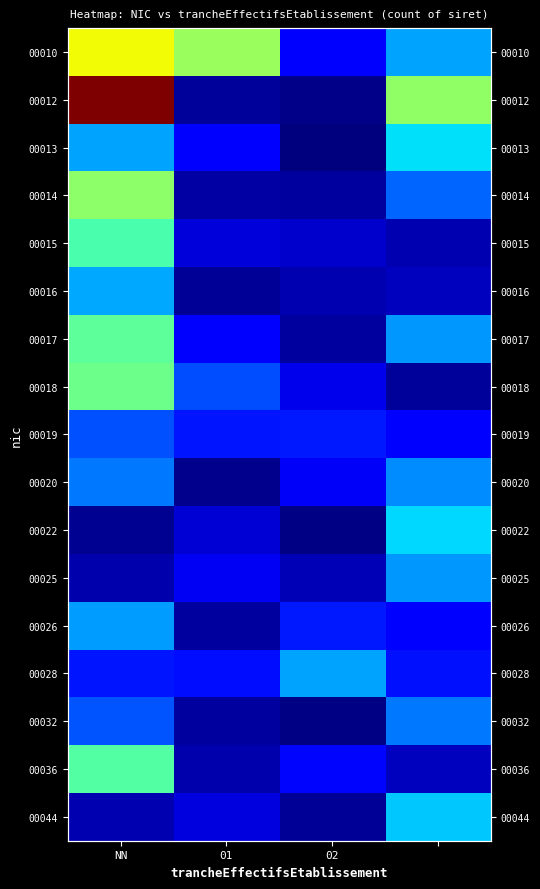

How many values in the 00020 series exceed 1?

2